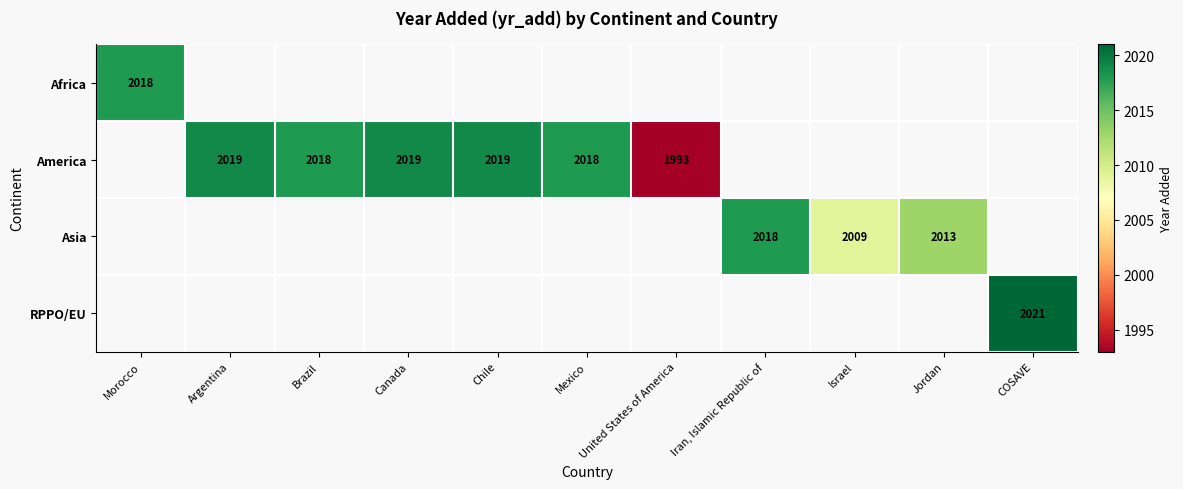

The value of America at Mexico is 3293. True or false?

False